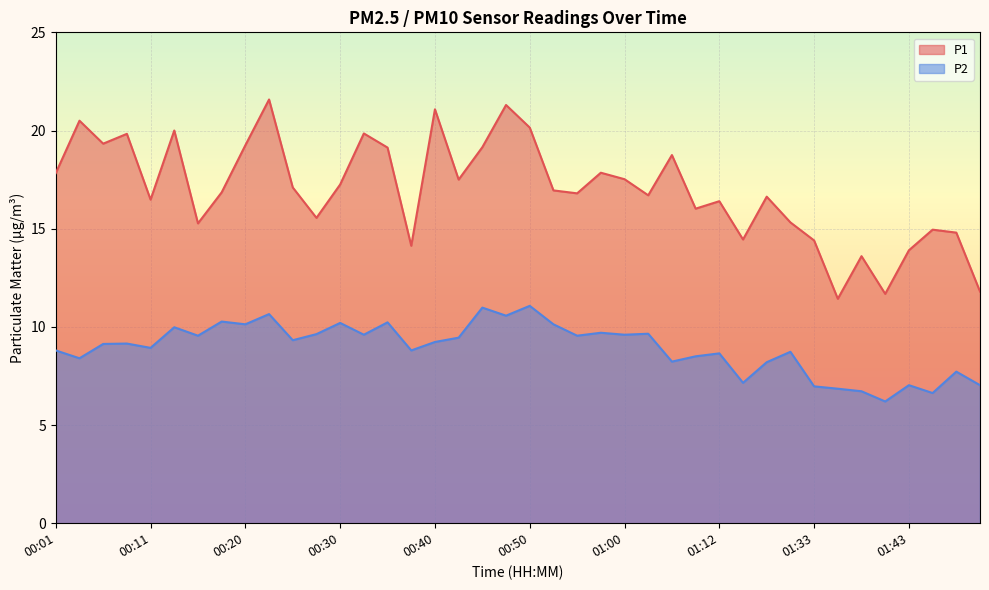

Rank the categories by P1 value from highest to lowest.

00:23, 00:47, 00:40, 00:03, 00:50, 00:13, 00:33, 00:08, 00:06, 00:20, 00:45, 00:35, 01:07, 00:57, 00:01, 01:00, 00:42, 00:30, 00:25, 00:52, 00:18, 00:55, 01:04, 01:17, 00:11, 01:12, 01:10, 00:28, 01:20, 00:15, 01:46, 01:48, 01:15, 01:33, 00:37, 01:43, 01:39, 01:51, 01:41, 01:36